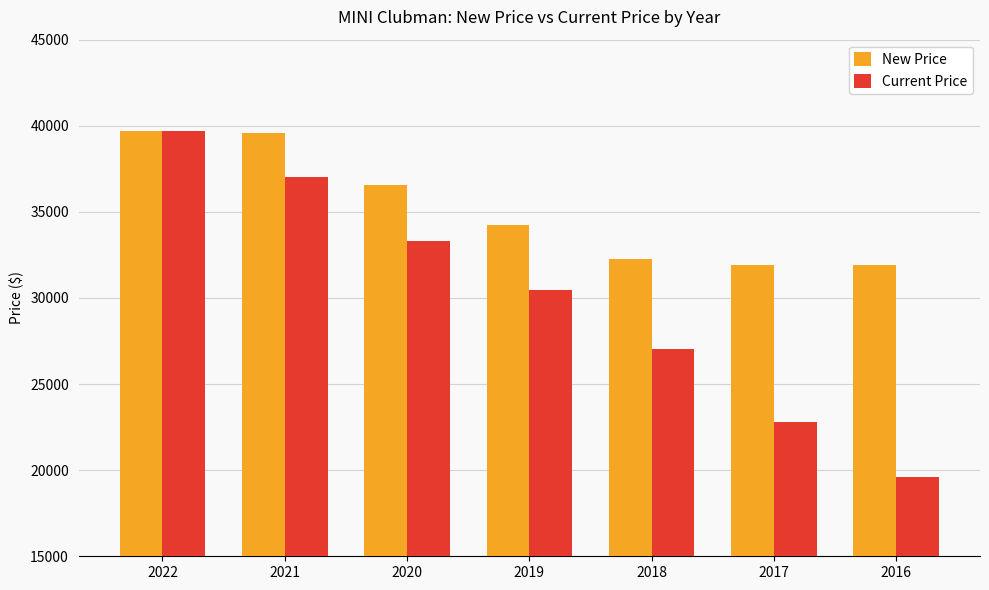

How many data points does each series have?

7